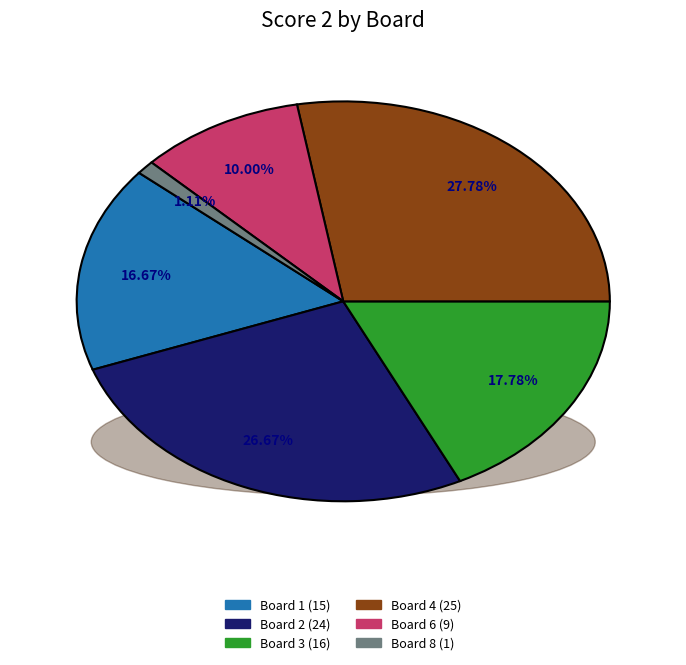

To the nearest percent, what is the difference between the largest and smallest slice percentages?

27%